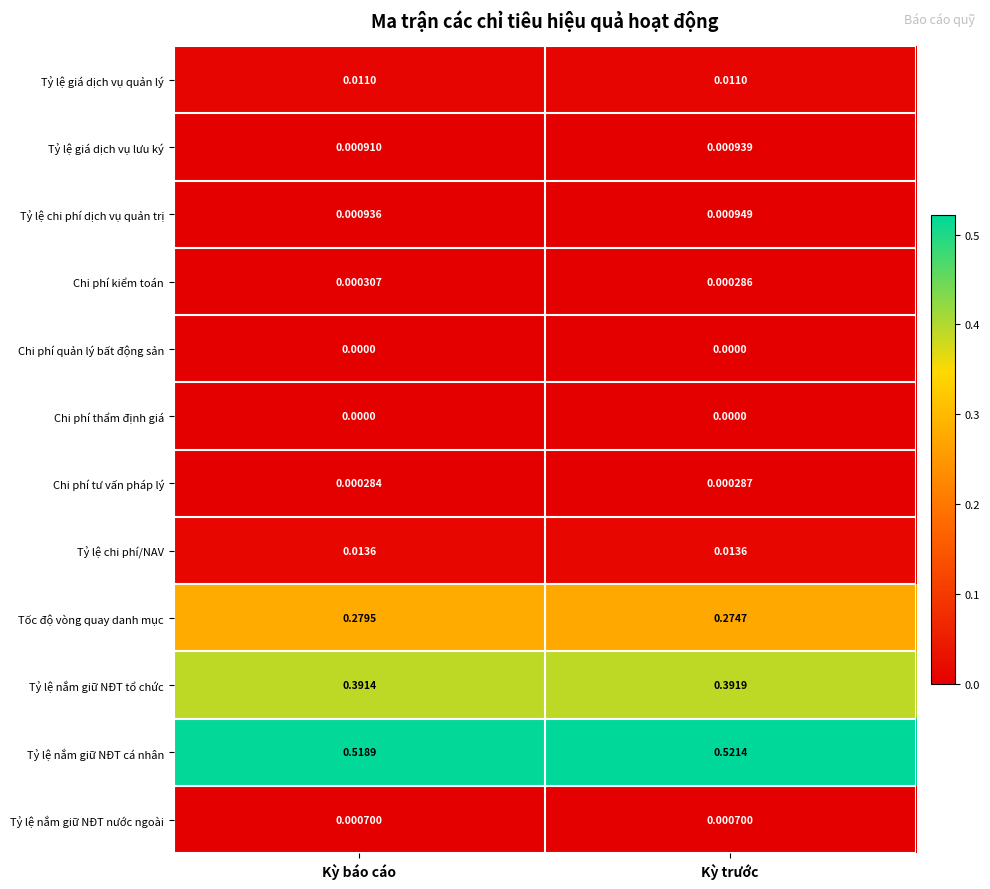

At which label is Tỷ lệ giá dịch vụ lưu ký closest to 0?

Kỳ báo cáo